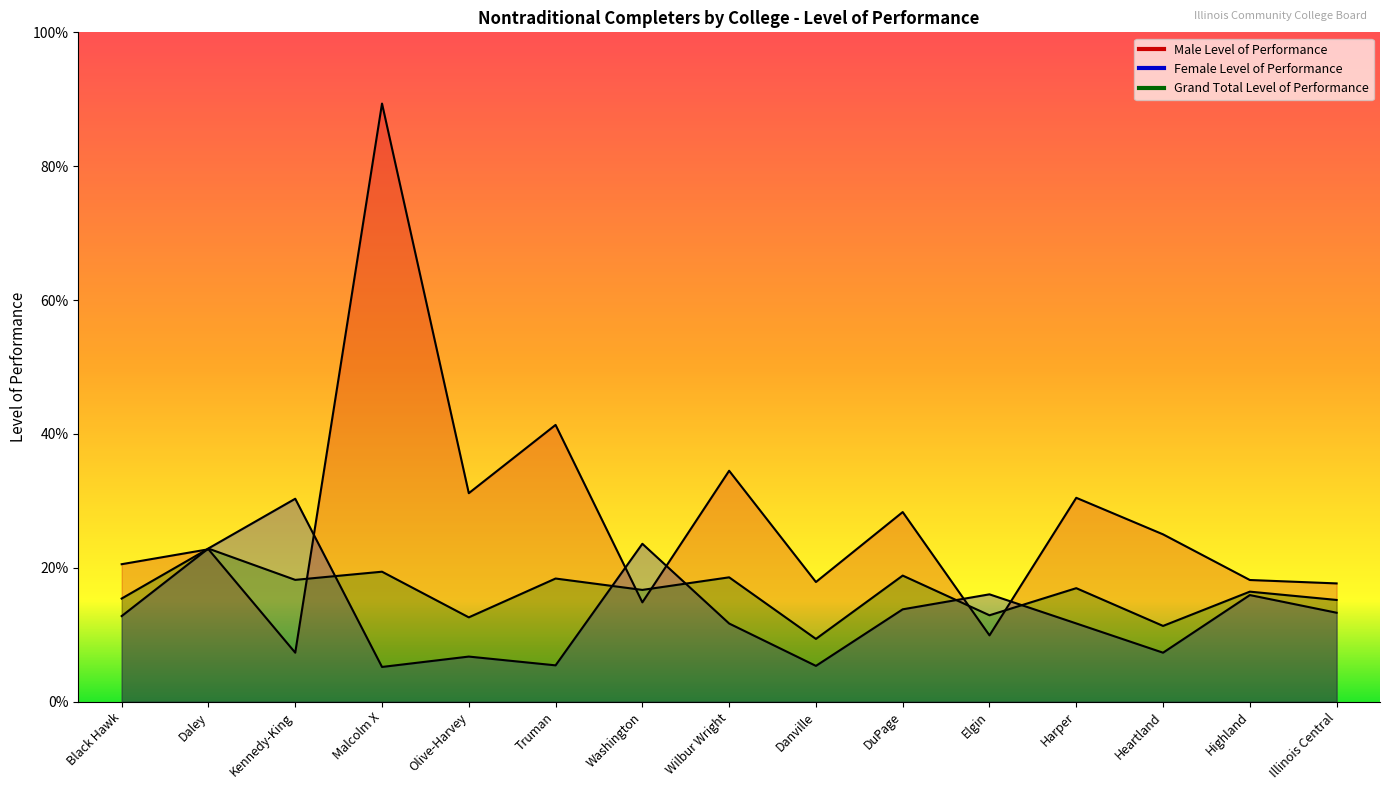

At which category does Male Level of Performance reach its first local valley?

Kennedy-King